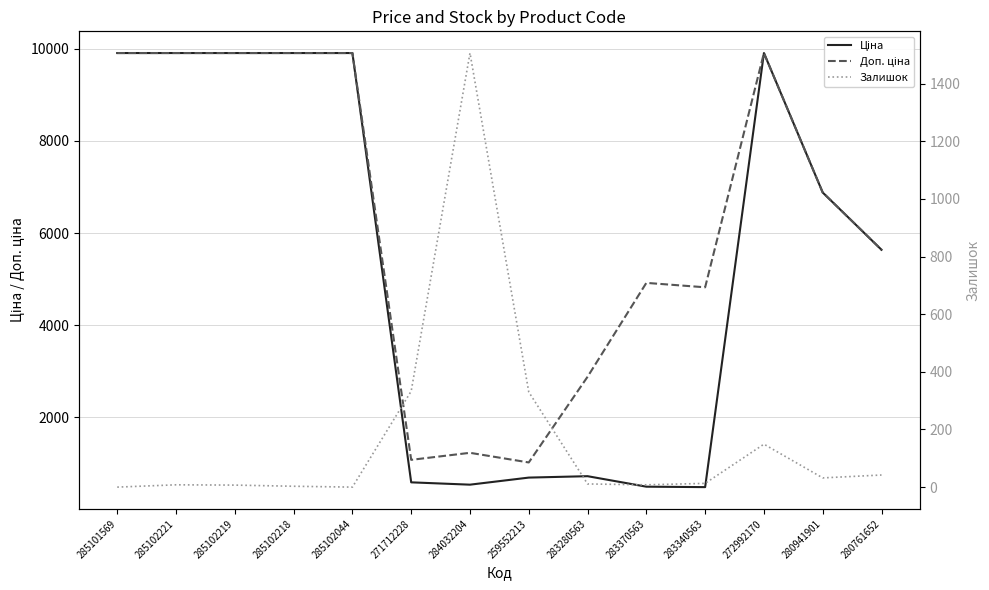

List the series in order of their peak value, highest first.

Ціна, Доп. ціна, Залишок